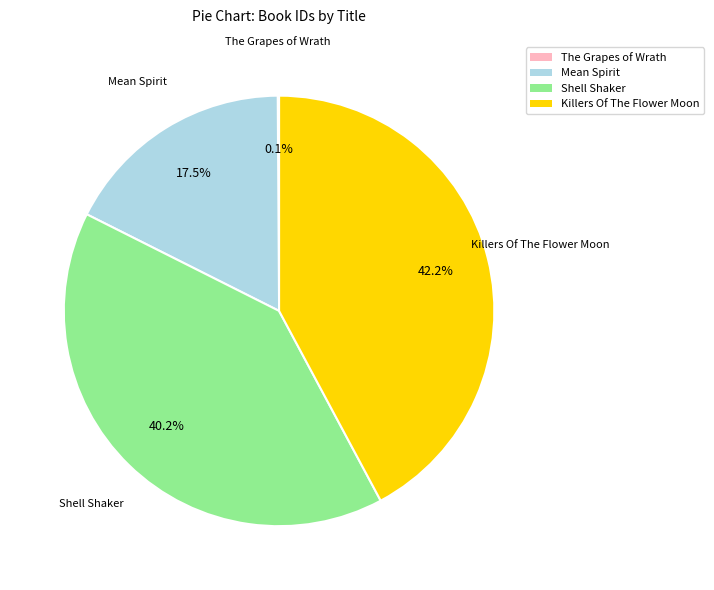

The Killers Of The Flower Moon slice represents 42% of the pie. True or false?

True